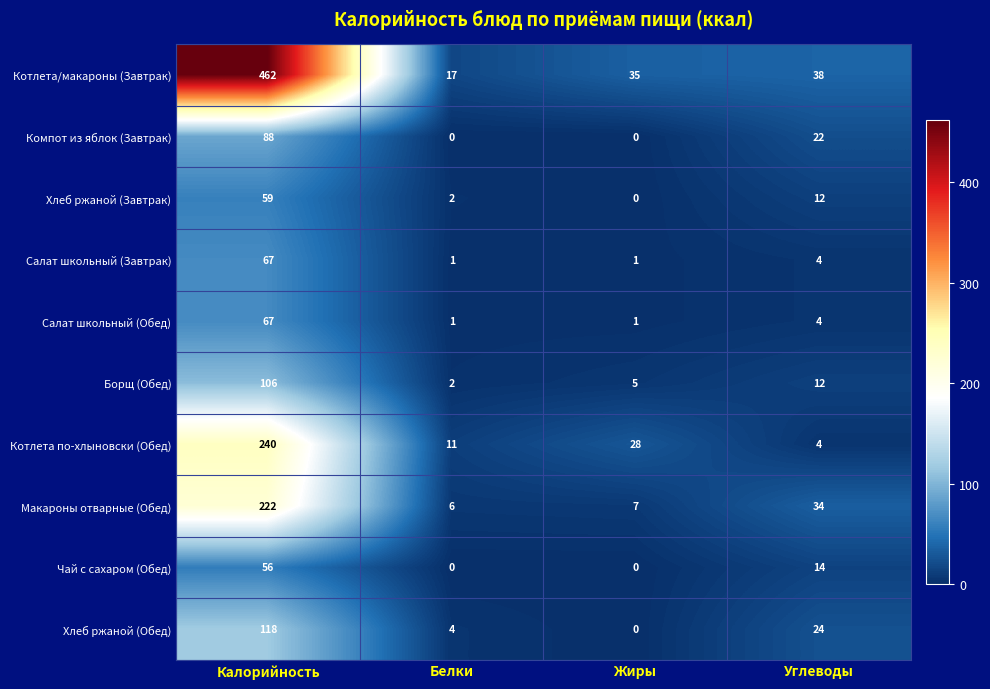

What is the spread (max minus min) of values at Белки?

17